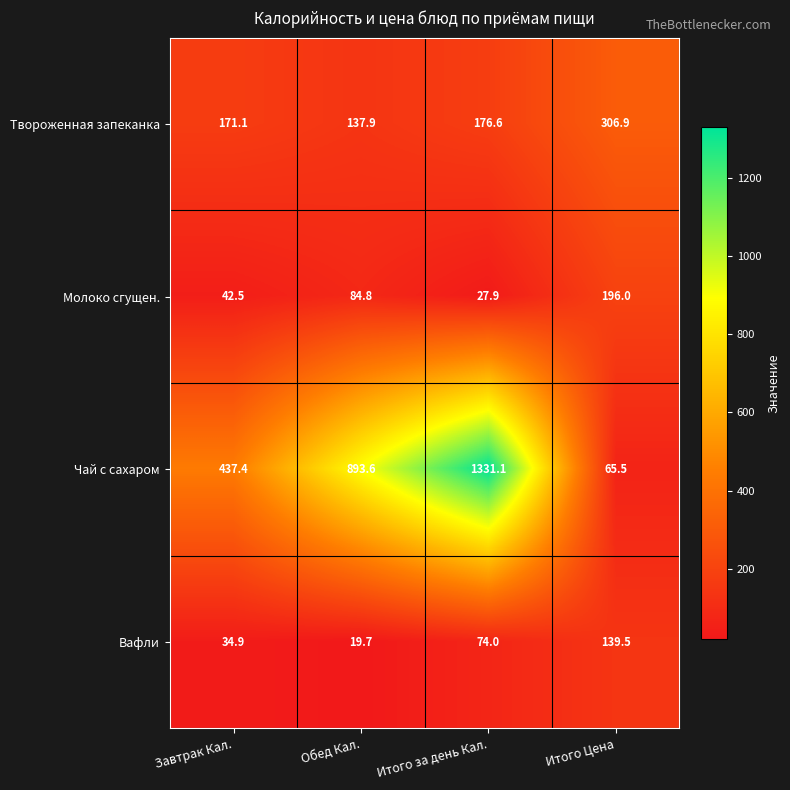

What is the smallest value displayed?

19.7